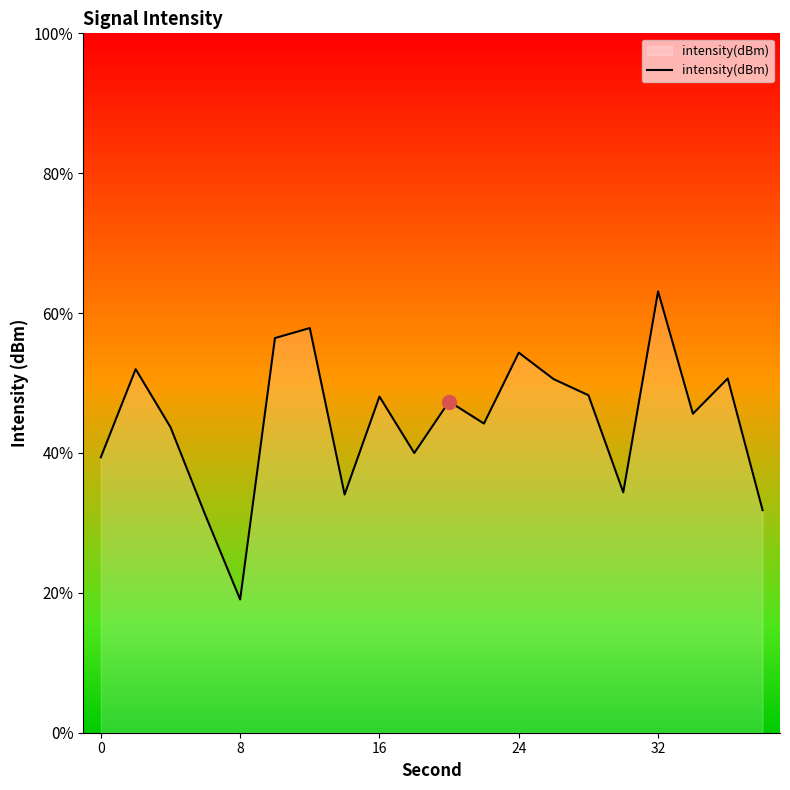

Does the chart have visible grid lines?

No